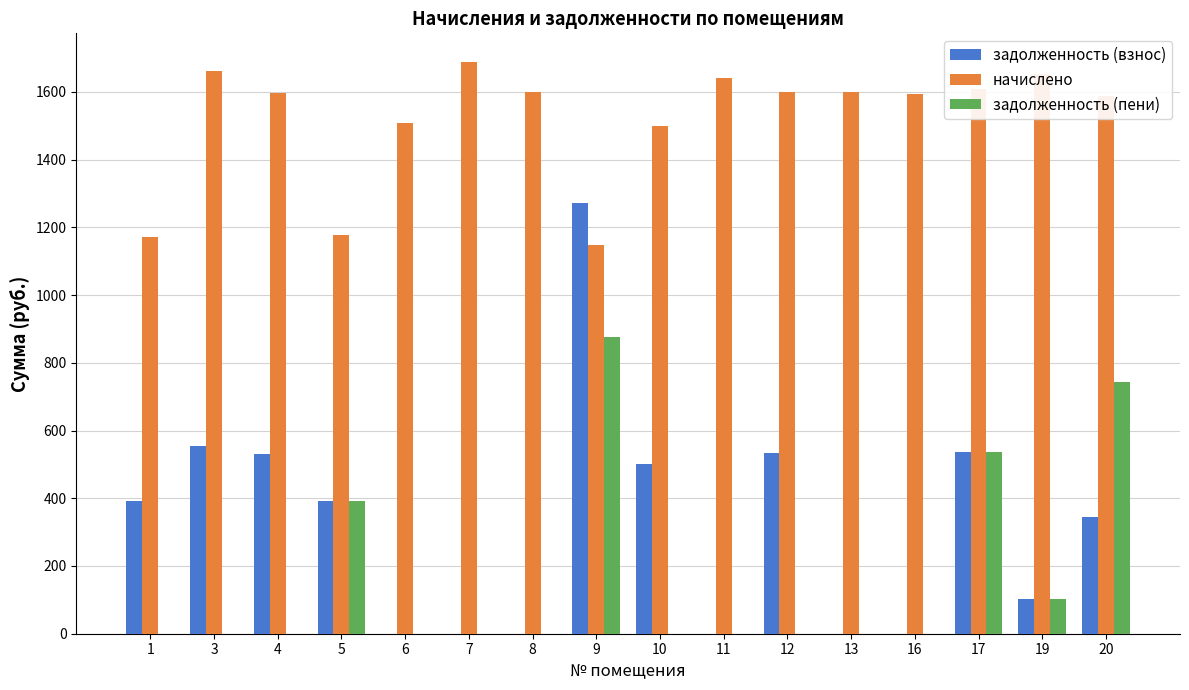

At which category is the sum across all series the highest?

9